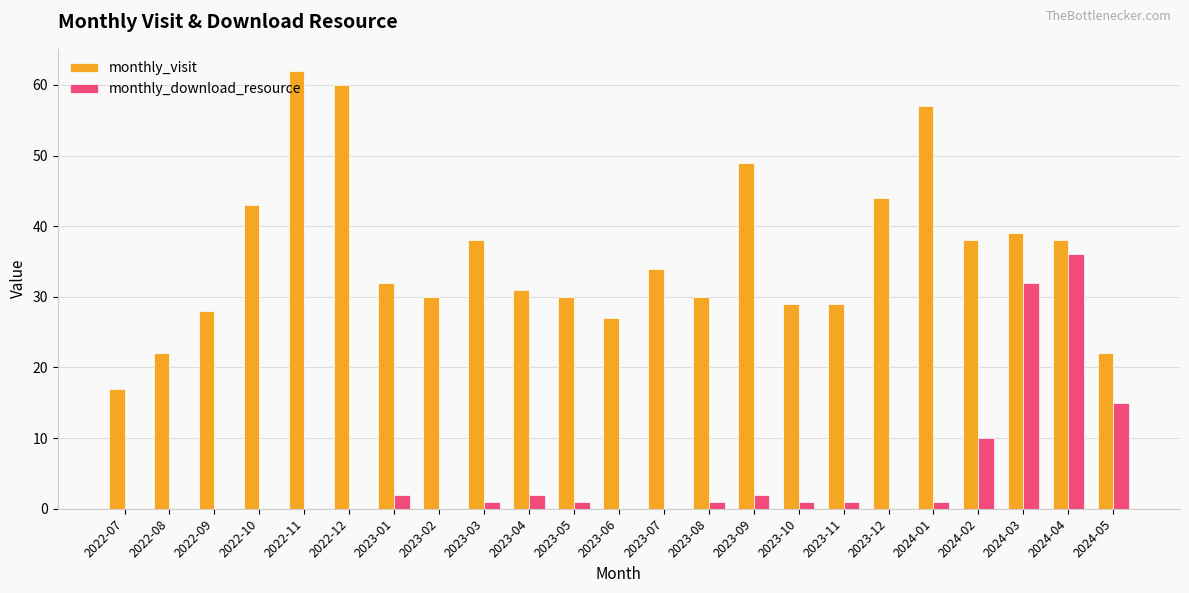

Reading right to left, extract all data points from this chart.

monthly_visit: 22	38	39	38	57	44	29	29	49	30	34	27	30	31	38	30	32	60	62	43	28	22	17
monthly_download_resource: 15	36	32	10	1	0	1	1	2	1	0	0	1	2	1	0	2	0	0	0	0	0	0